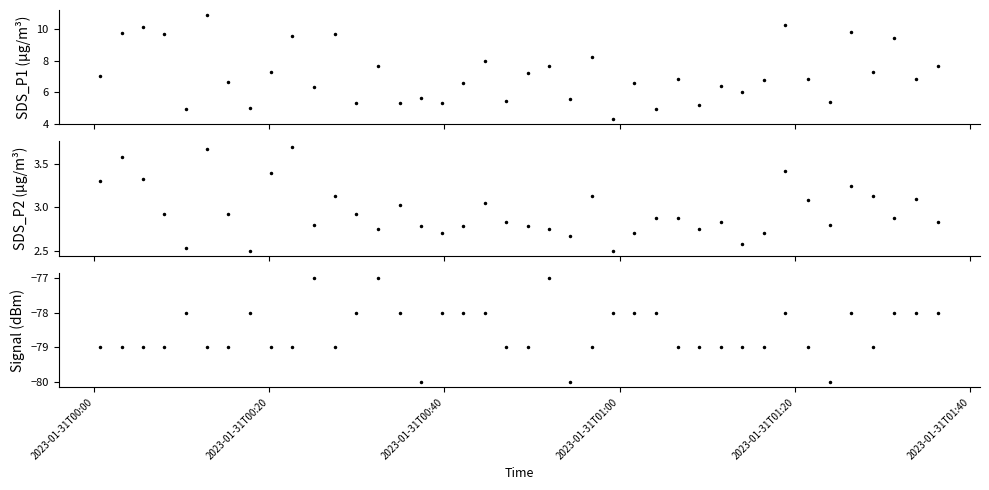

The value of Signal at 2023-01-31T00:20 is -79.0. True or false?

True